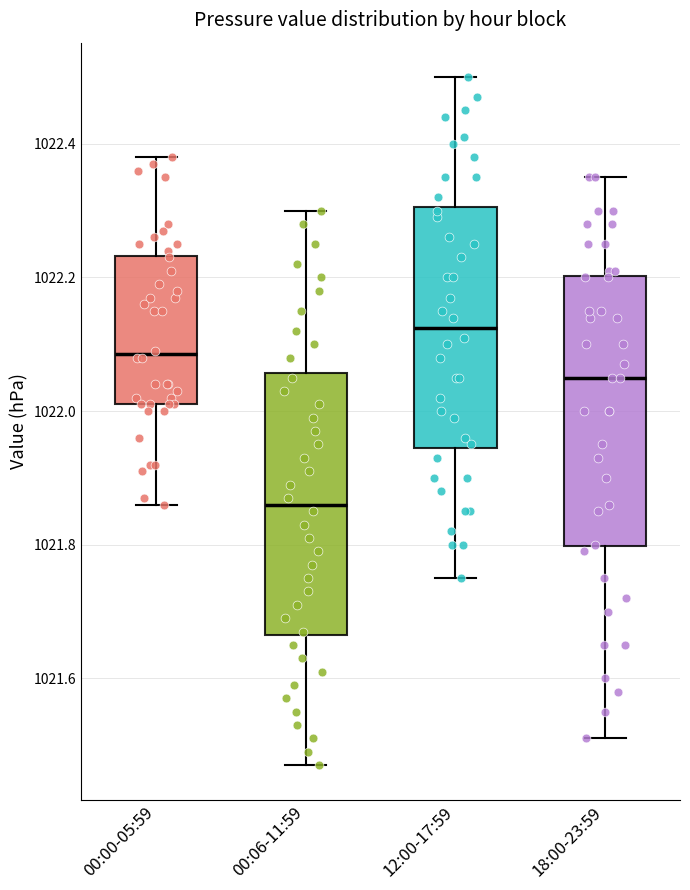

Reading left to right, transcribe this box plot: for each box, give where its median line is, the range the box spans, and where its two whiskers end, as read against the y-axis. The values are not printed on the chart, so give them approximately, as read against the axis.

00:00-05:59: median 1022.08, box 1022.02 to 1022.24, whiskers 1021.86 to 1022.38
00:06-11:59: median 1021.86, box 1021.66 to 1022.06, whiskers 1021.48 to 1022.30
12:00-17:59: median 1022.12, box 1021.94 to 1022.30, whiskers 1021.76 to 1022.50
18:00-23:59: median 1022.06, box 1021.80 to 1022.20, whiskers 1021.52 to 1022.36